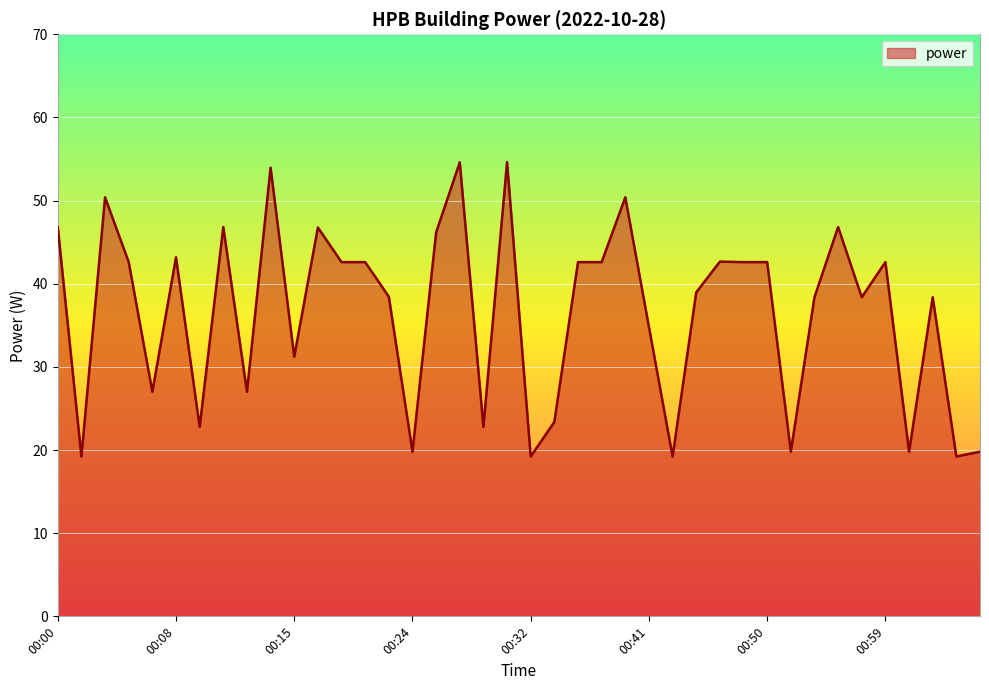

What is the greatest value displayed?

54.6